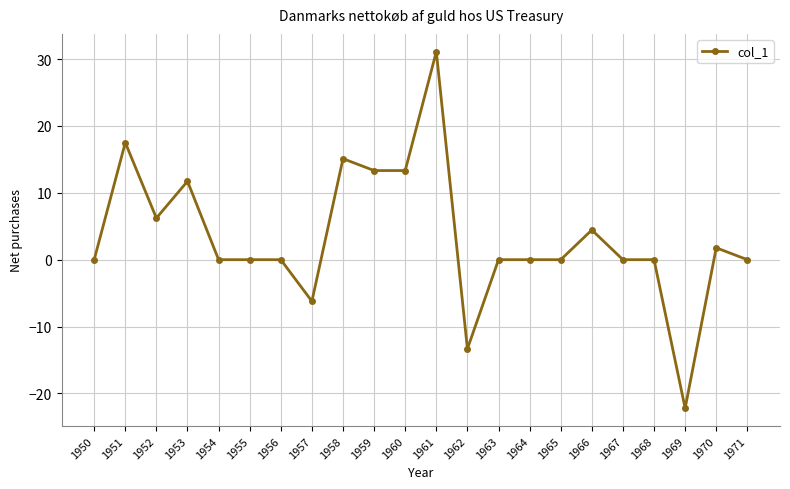

Which label corresponds to the largest value in the chart?

1961